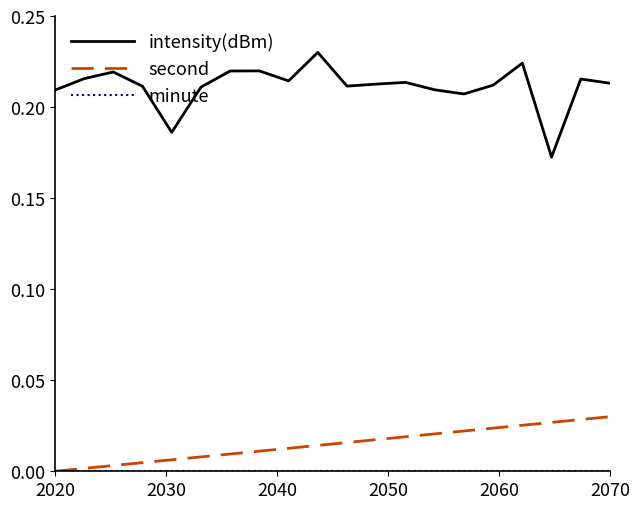

Which series has the widest spread of values?

intensity(dBm)